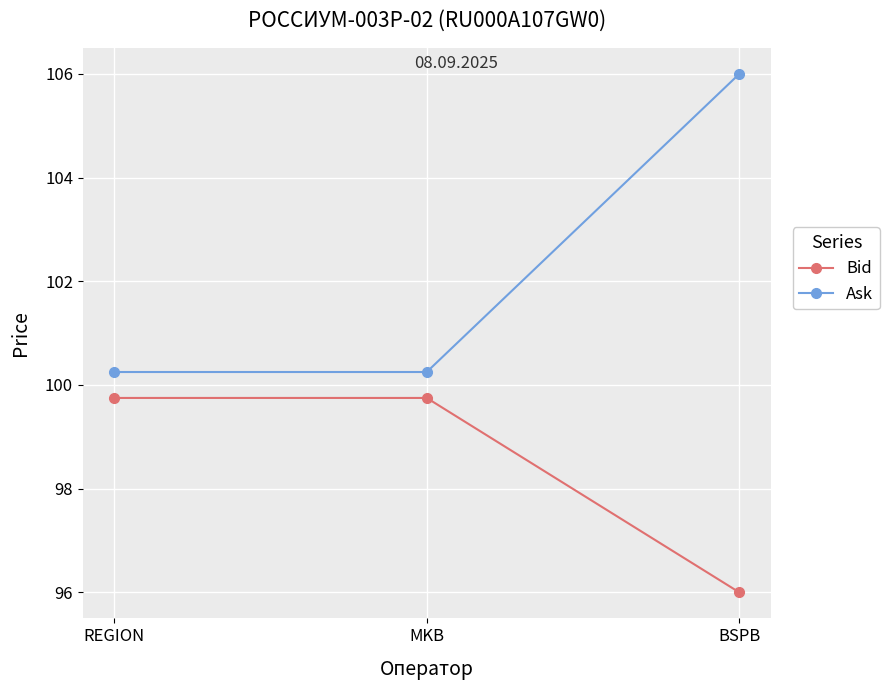

What are all the series names shown in the legend?

Bid, Ask